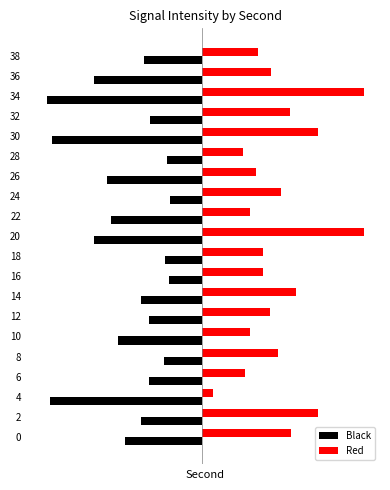

What is the value of the Black bar at the 9th from the left?

-2.0